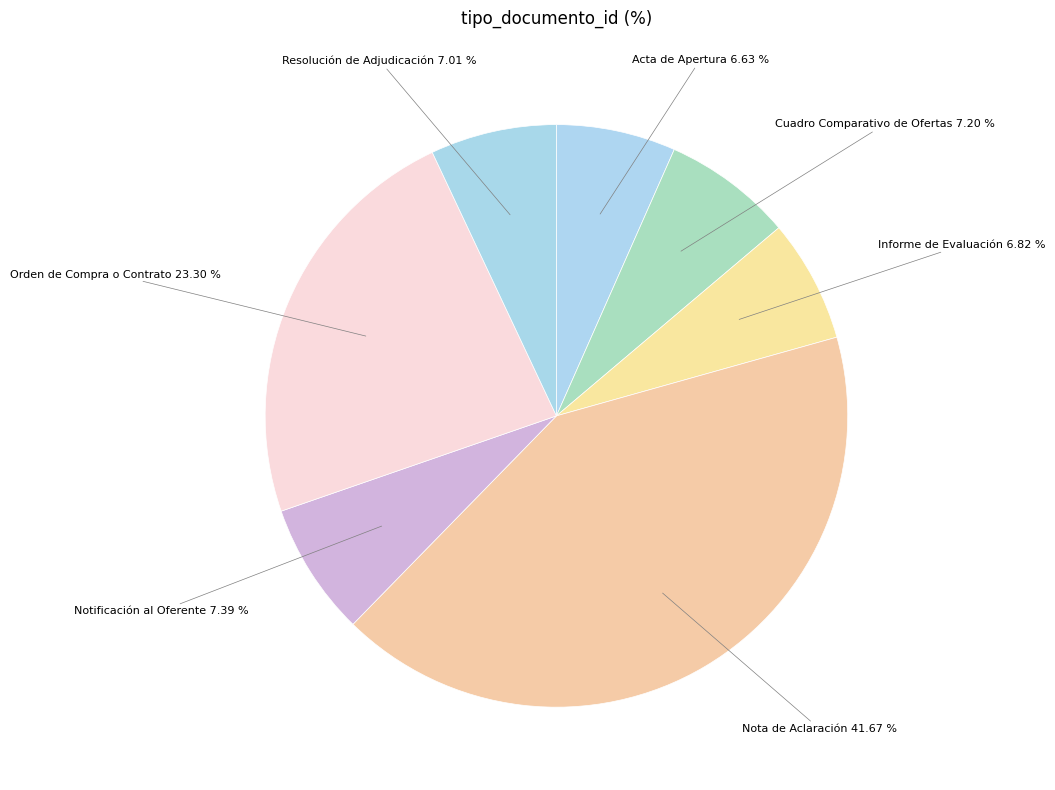

To the nearest percent, what is the difference between the Acta de Apertura and Cuadro Comparativo de Ofertas slice percentages?

1%